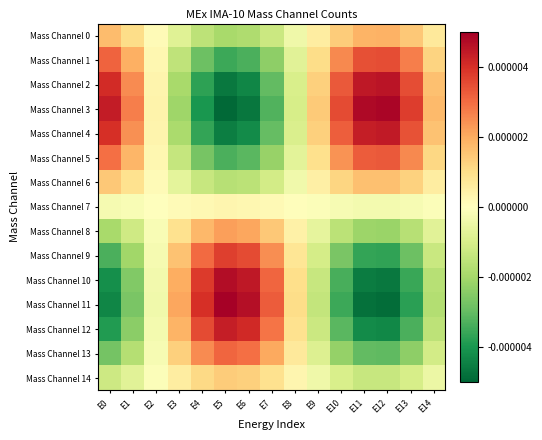

Which series has the largest total across all categories?

Mass Channel 3